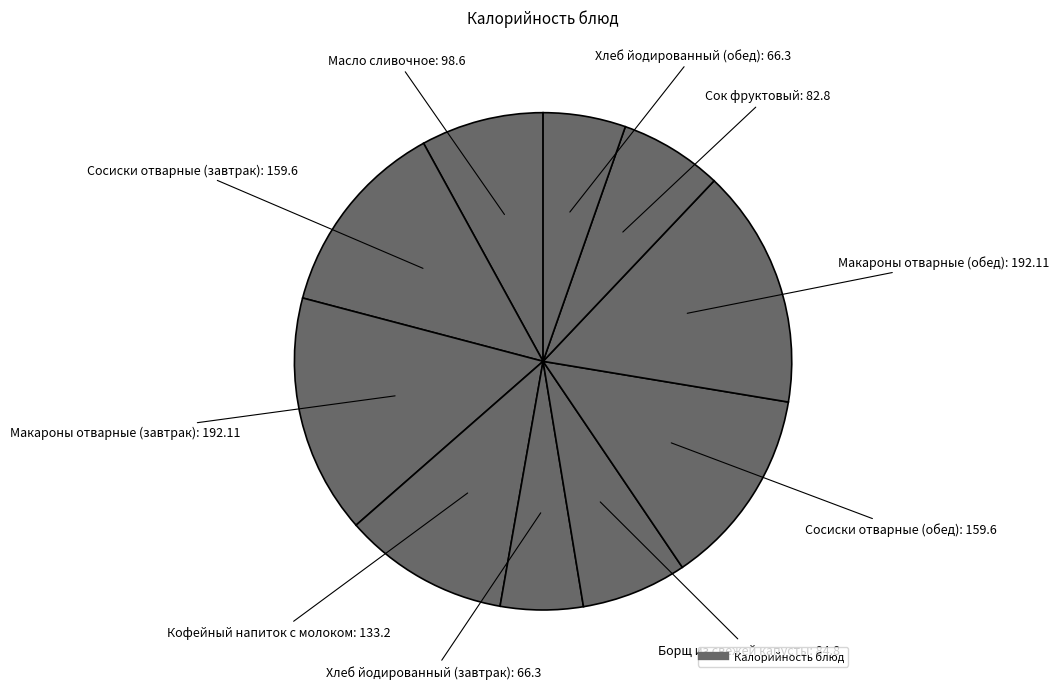

How many slices are in this pie chart?

10